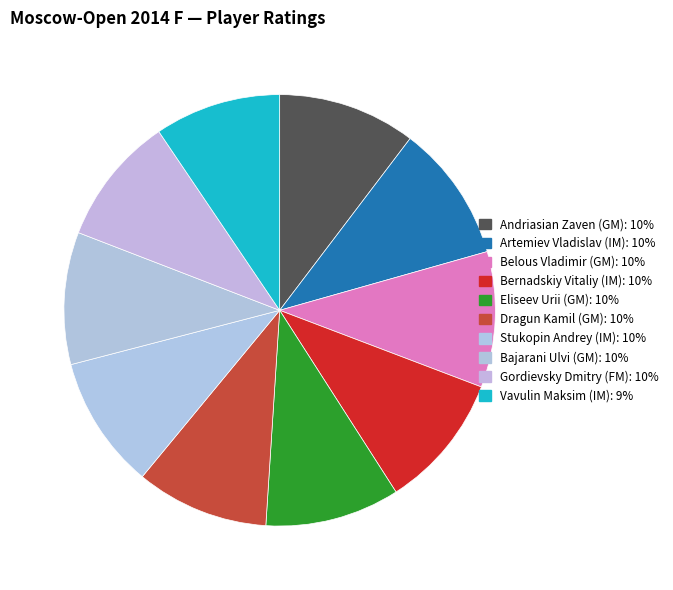

How many slices are in this pie chart?

10